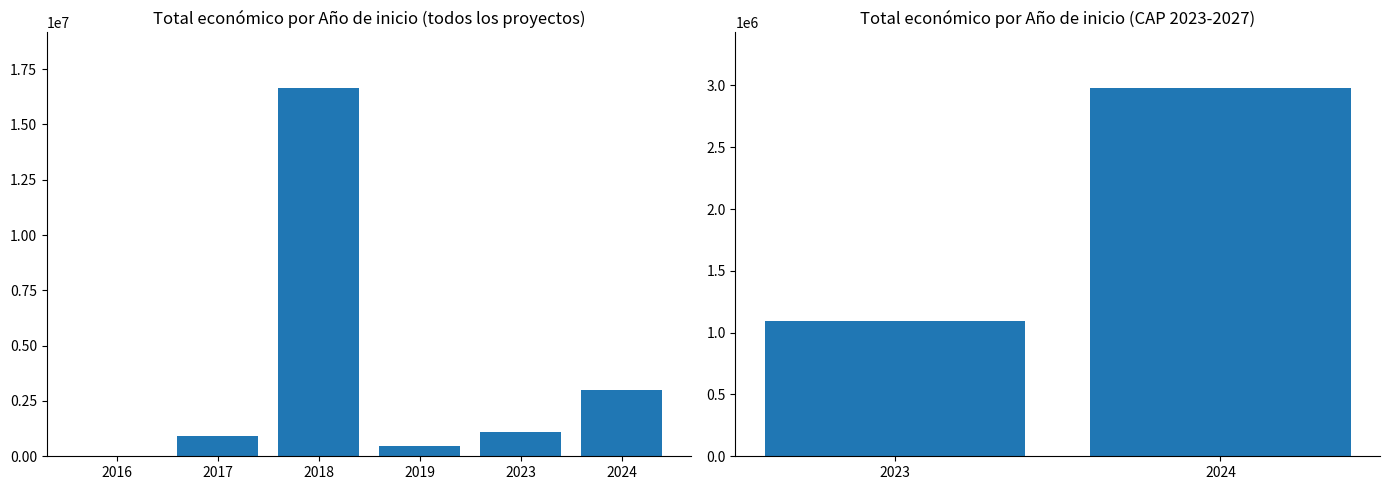

True or false: the data shows 476296 at 2023.

False